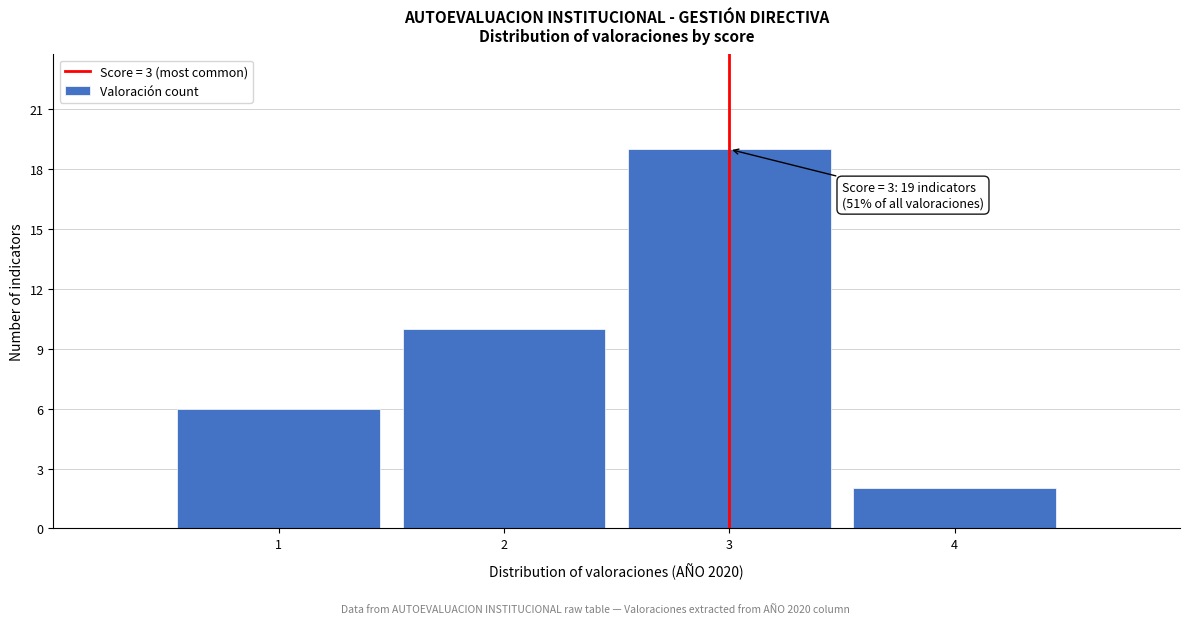

Reading left to right, transcribe all the data shown in this chart.

6	10	19	2